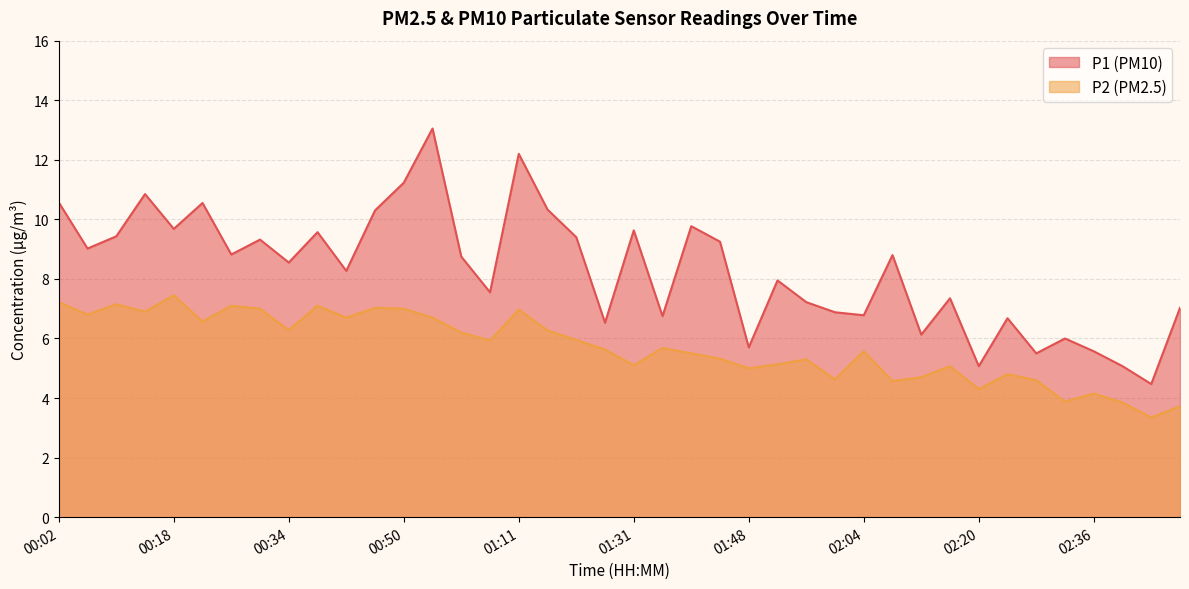

True or false: P2 and P1 intersect in this chart.

False